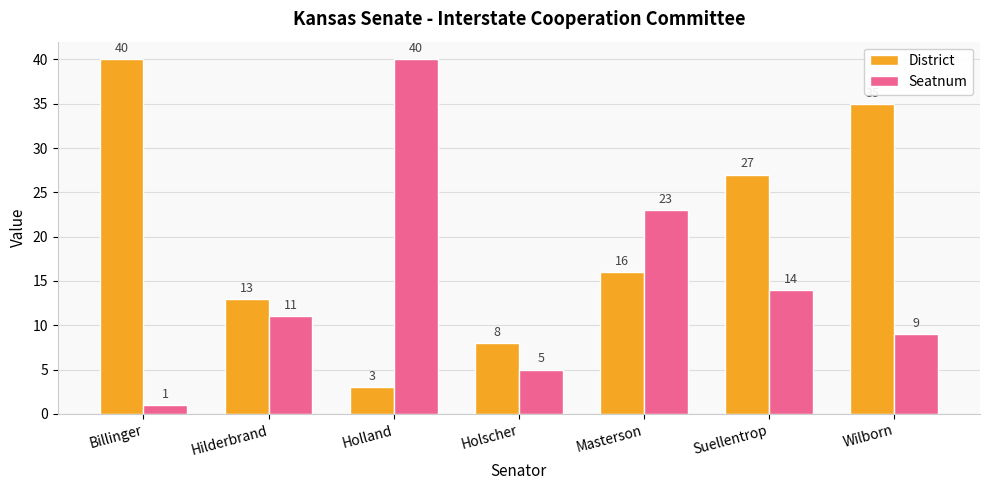

What is the total value across all series at Suellentrop?

41